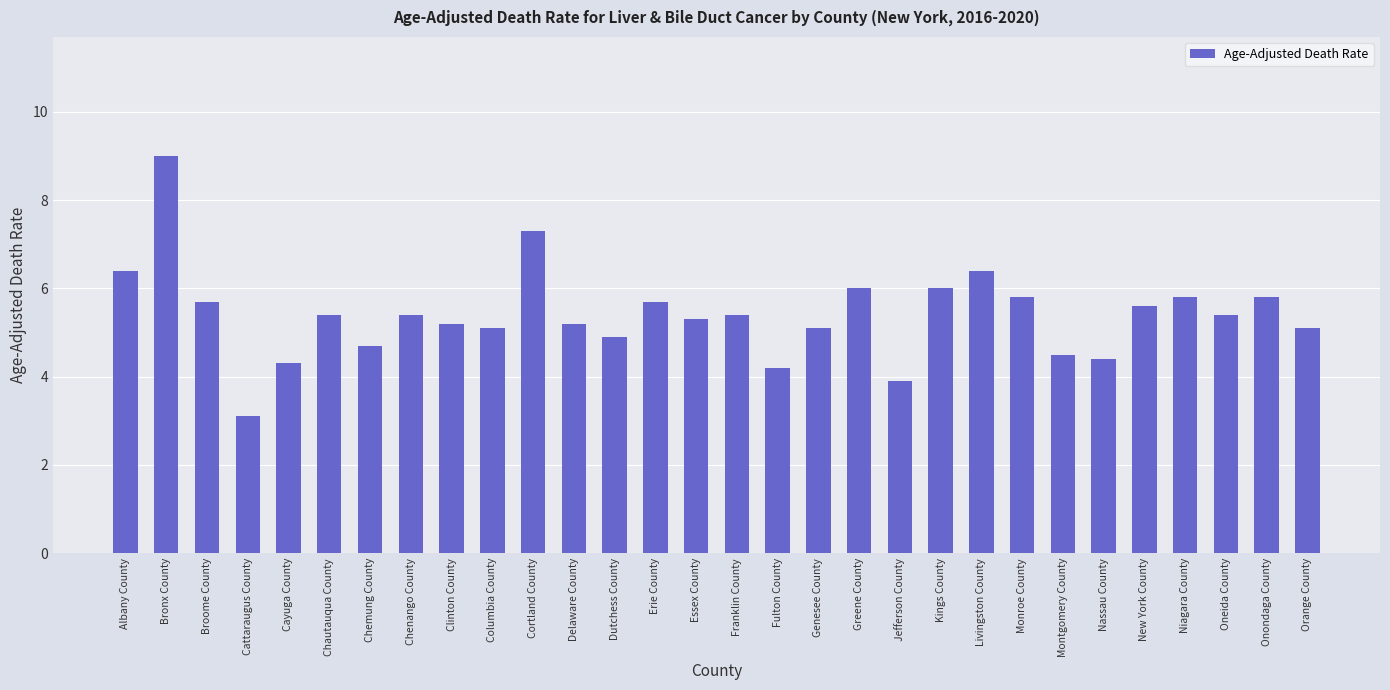

The chart shows a value of 2.4 at Albany County. True or false?

False